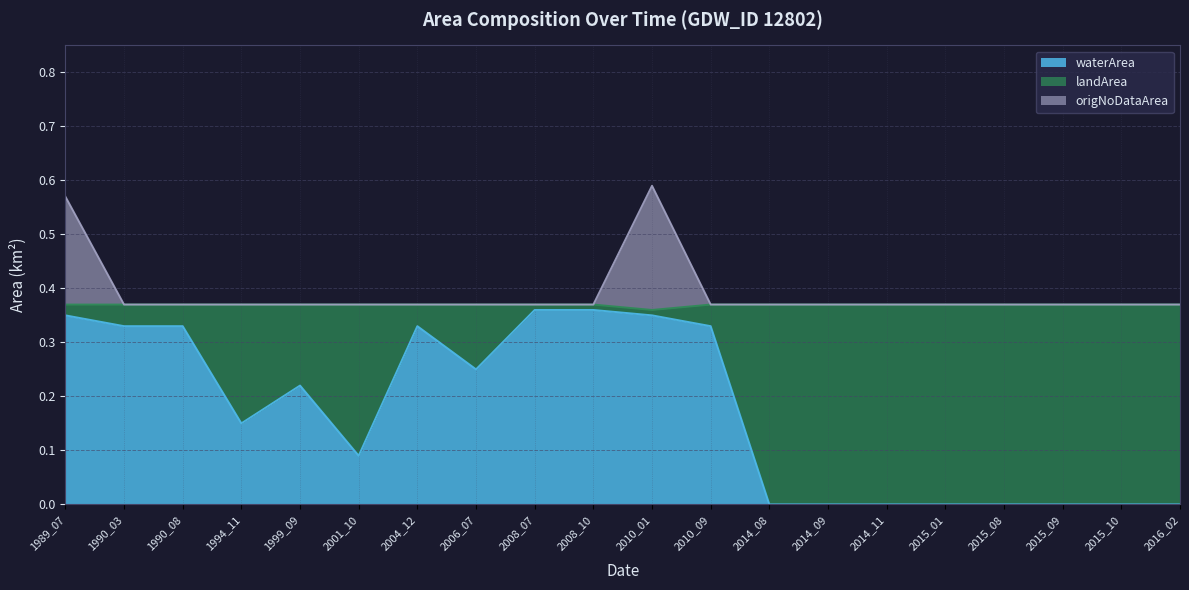

True or false: origNoDataArea and waterArea cross at least once.

False